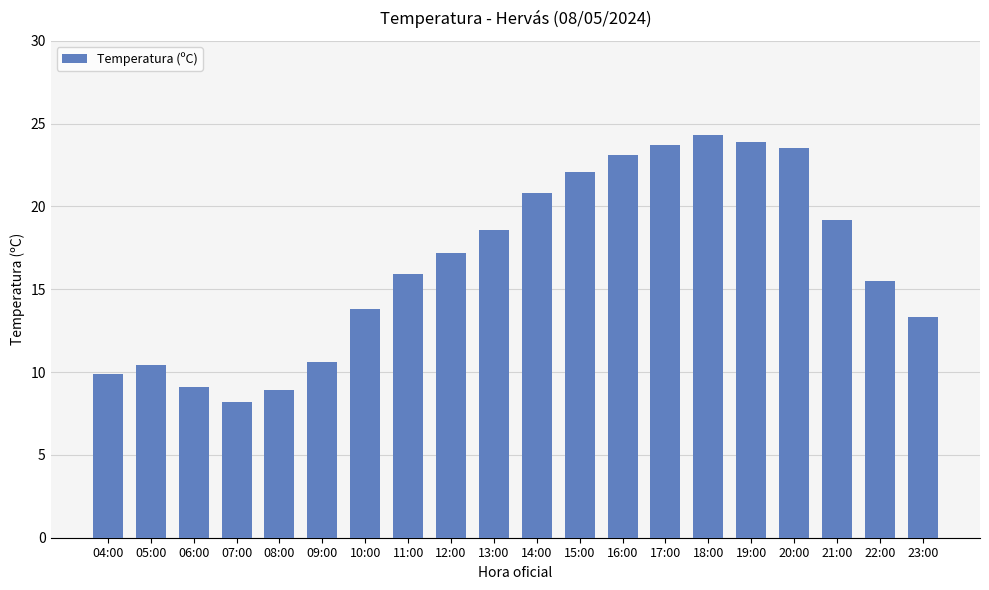

What is the sum of all values?

332.0